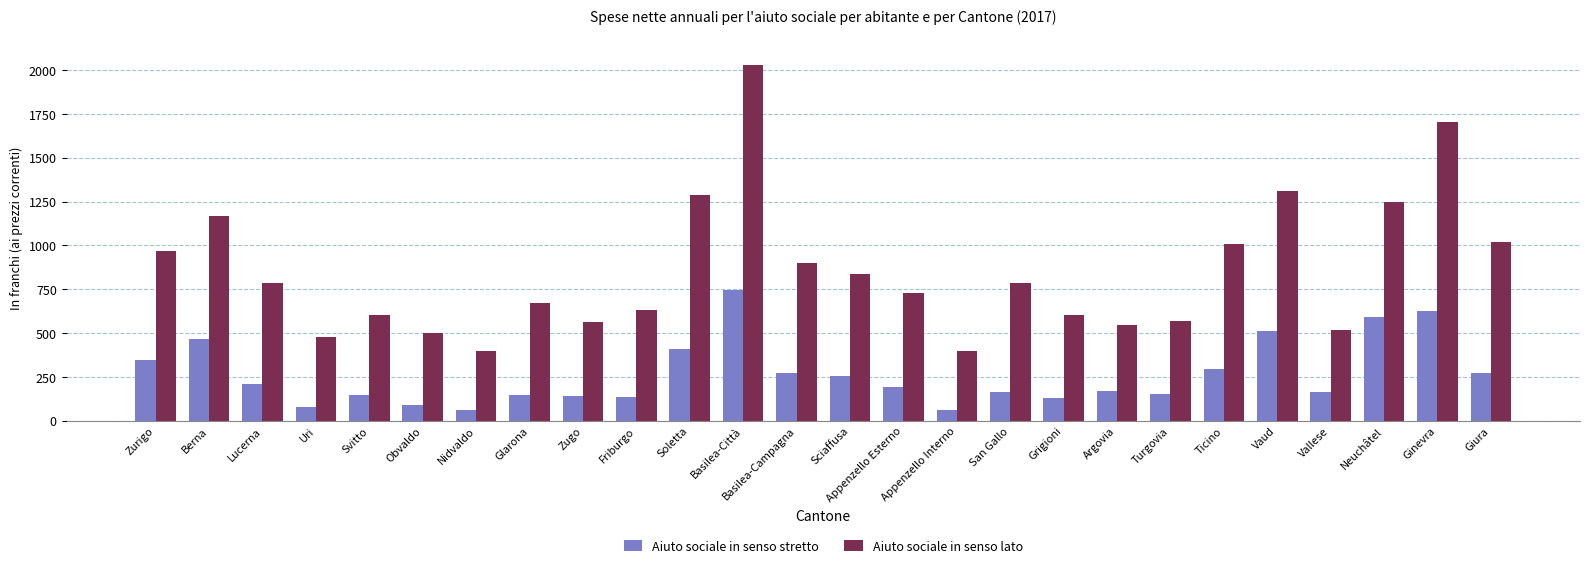

What is the average value of the Aiuto sociale in senso lato series?

856